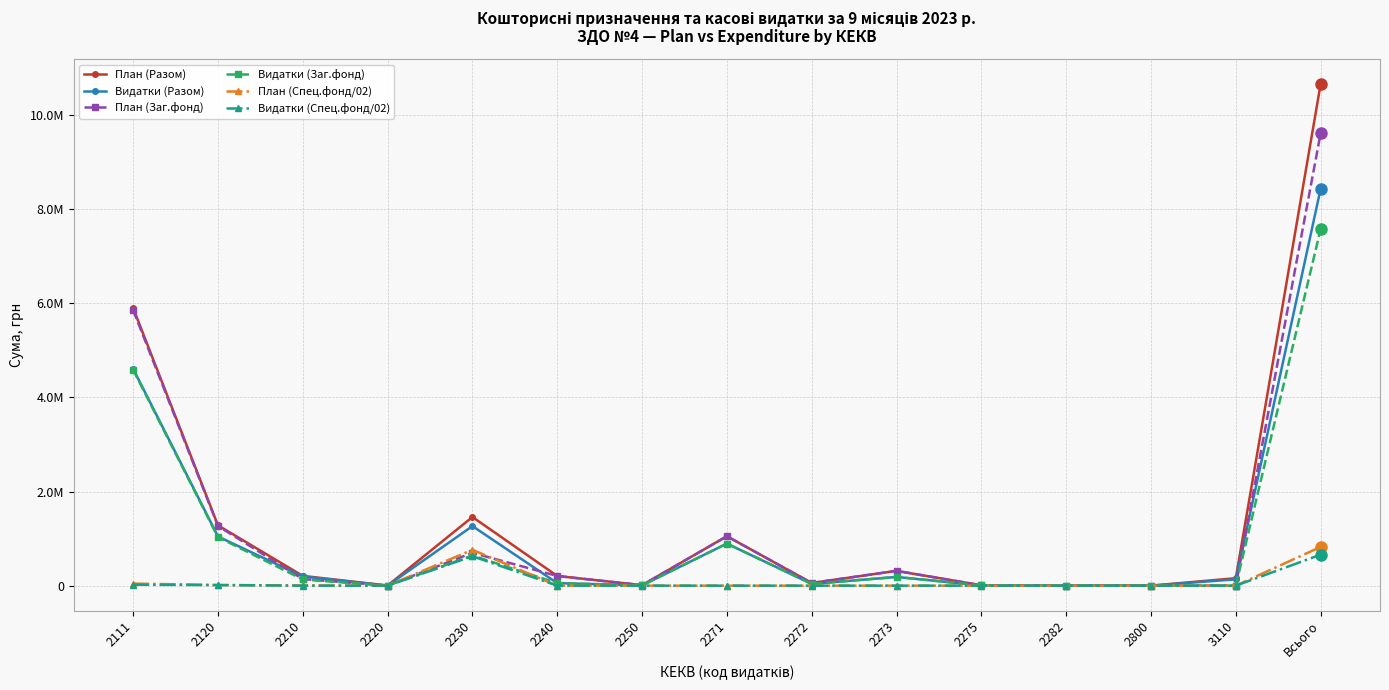

What are all the series names shown in the legend?

План (Разом), Видатки (Разом), План (Заг.фонд), Видатки (Заг.фонд), План (Спец.фонд/02), Видатки (Спец.фонд/02)